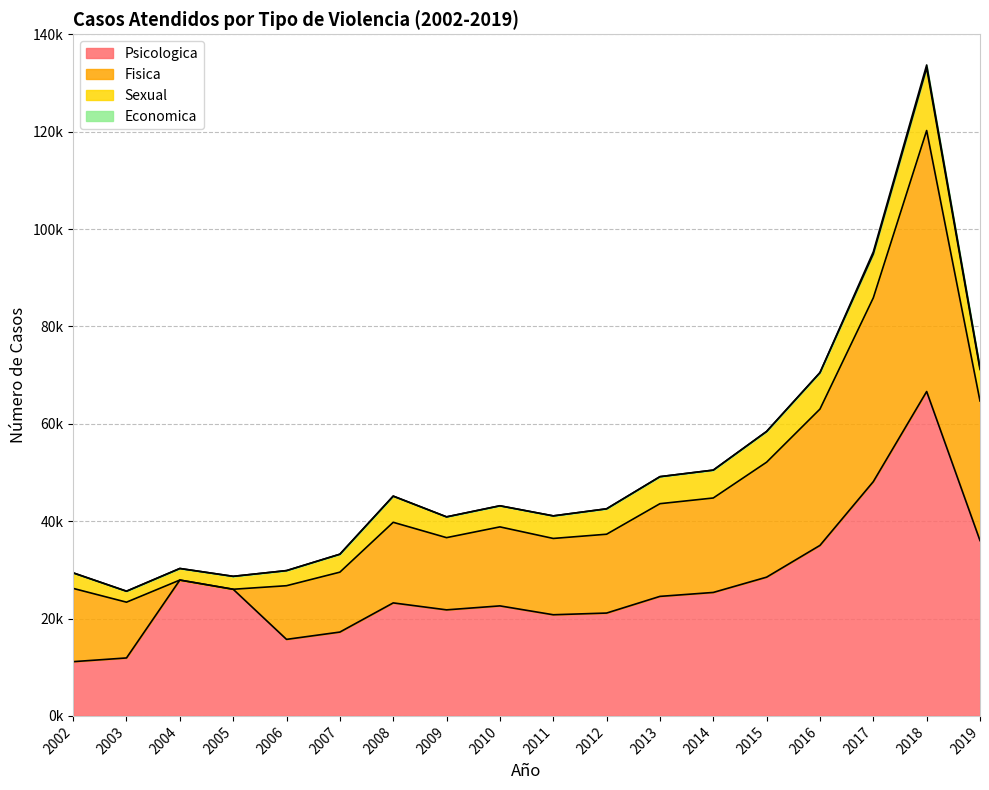

True or false: Psicologica and Sexual cross at least once.

False